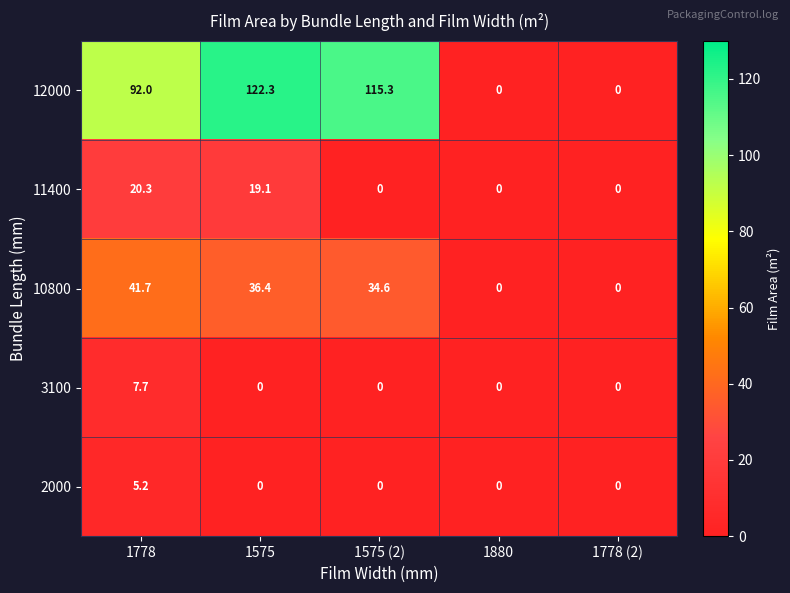

How many values in the 10800 series are below 34?

2